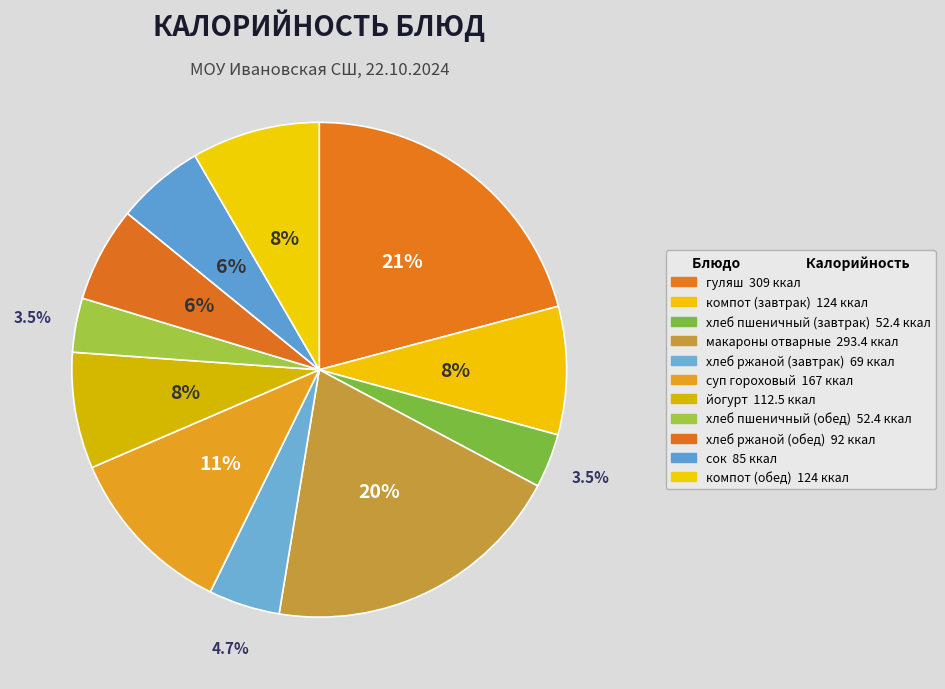

Does any single category account for the majority?

No